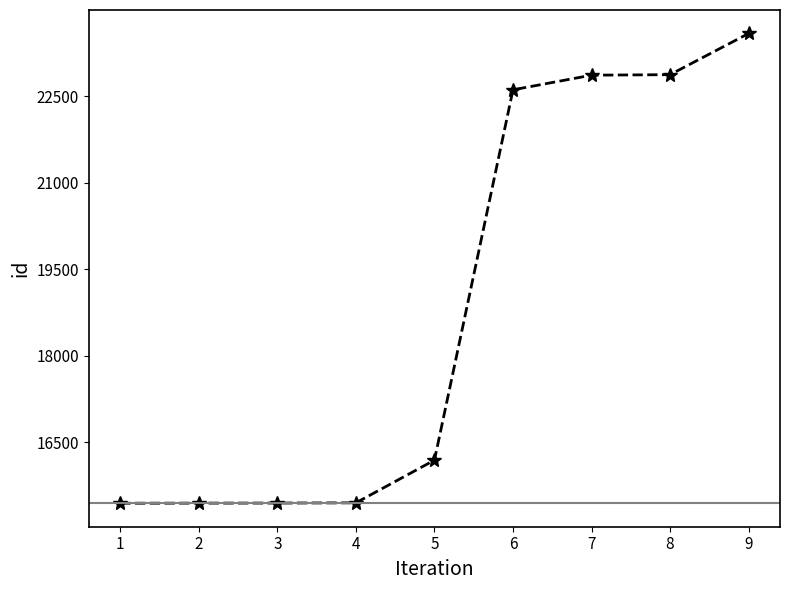

What is the sum of all values?

169898